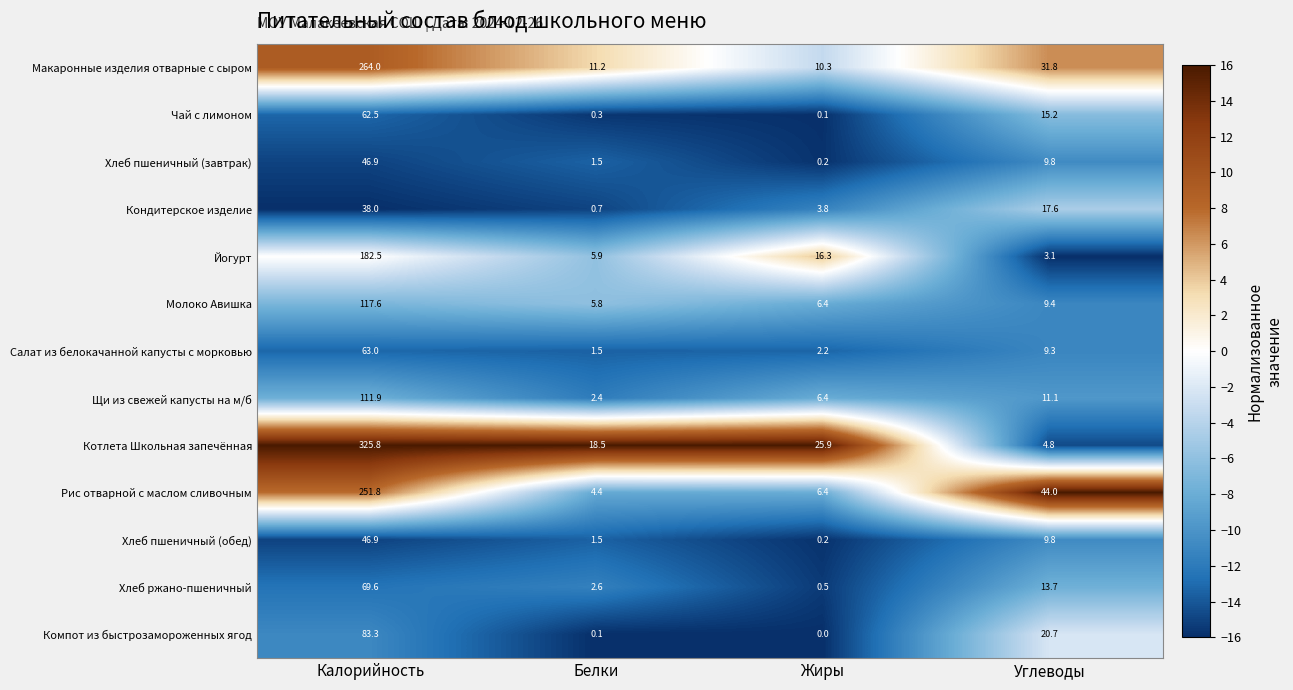

What is the difference between the highest and lowest values at Белки?

18.4